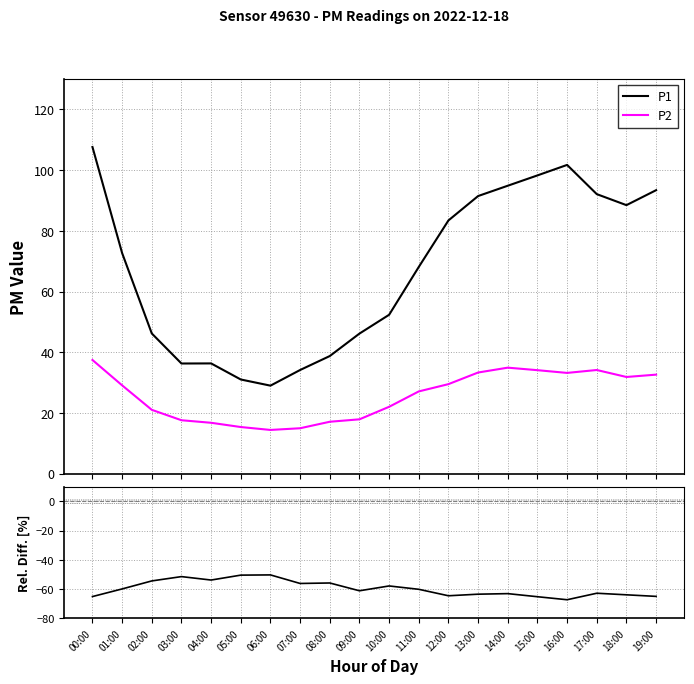

In P2, how many points are lower than both neighbors (excluding endpoints)?

3